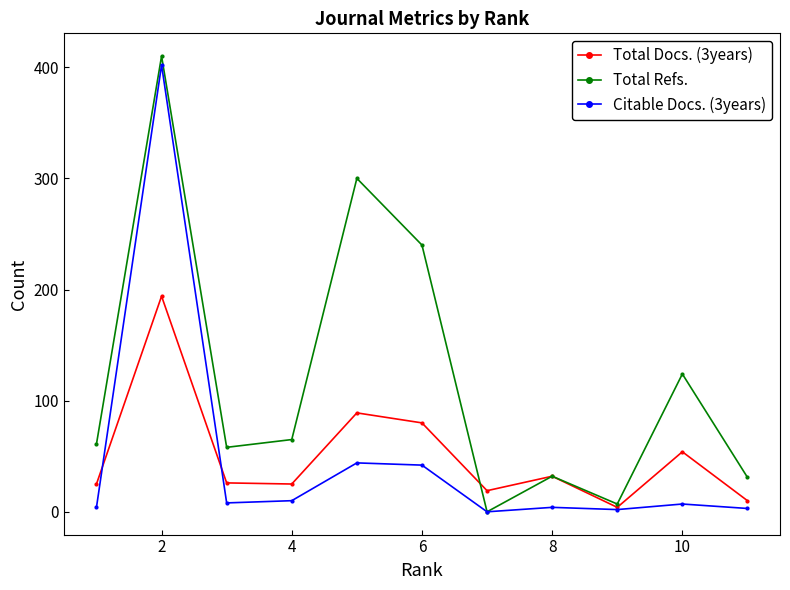

Which series has the largest total across all categories?

Total Refs.